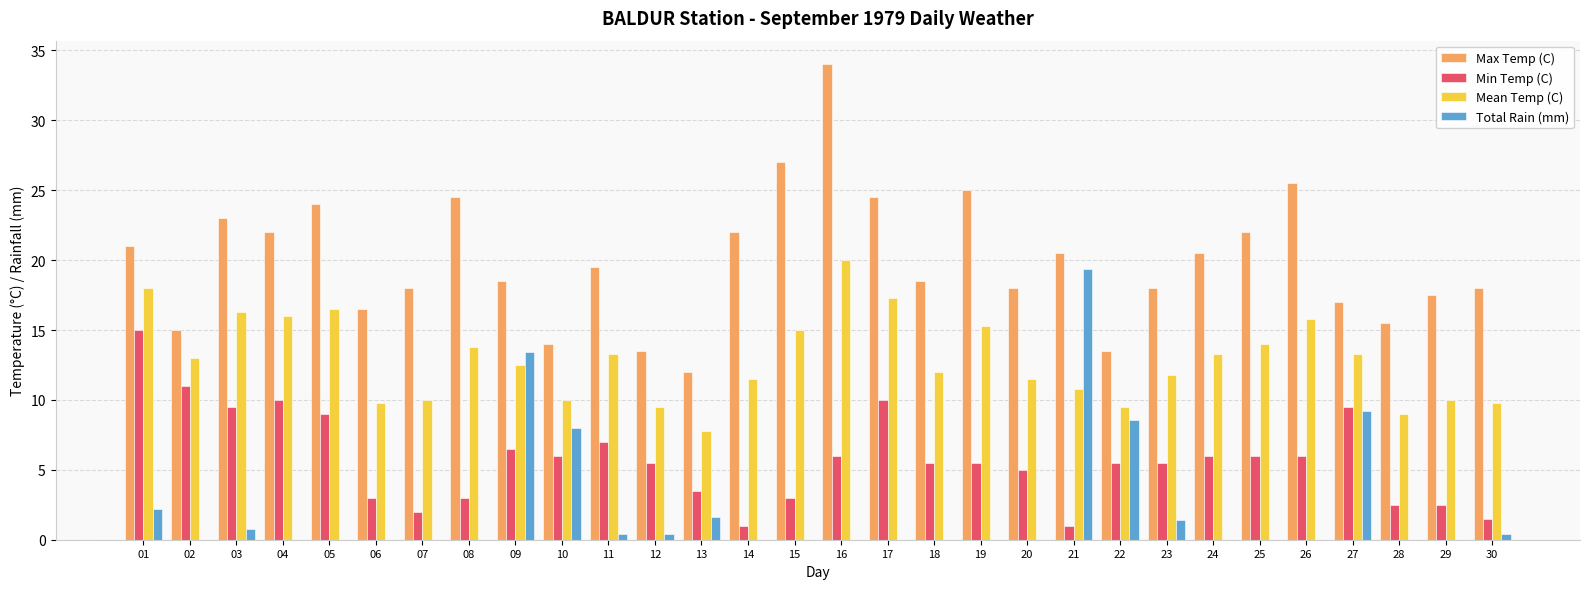

Reading left to right, what are all the values shown in this chart?

Max Temp (C): 21.0	15.0	23.0	22.0	24.0	16.5	18.0	24.5	18.5	14.0	19.5	13.5	12.0	22.0	27.0	34.0	24.5	18.5	25.0	18.0	20.5	13.5	18.0	20.5	22.0	25.5	17.0	15.5	17.5	18.0
Min Temp (C): 15.0	11.0	9.5	10.0	9.0	3.0	2.0	3.0	6.5	6.0	7.0	5.5	3.5	1.0	3.0	6.0	10.0	5.5	5.5	5.0	1.0	5.5	5.5	6.0	6.0	6.0	9.5	2.5	2.5	1.5
Mean Temp (C): 18.0	13.0	16.3	16.0	16.5	9.8	10.0	13.8	12.5	10.0	13.3	9.5	7.8	11.5	15.0	20.0	17.3	12.0	15.3	11.5	10.8	9.5	11.8	13.3	14.0	15.8	13.3	9.0	10.0	9.8
Total Rain (mm): 2.2	0.0	0.8	0.0	0.0	0.0	0.0	0.0	13.4	8.0	0.4	0.4	1.6	0.0	0.0	0.0	0.0	0.0	0.0	0.0	19.4	8.6	1.4	0.0	0.0	0.0	9.2	0.0	0.0	0.4